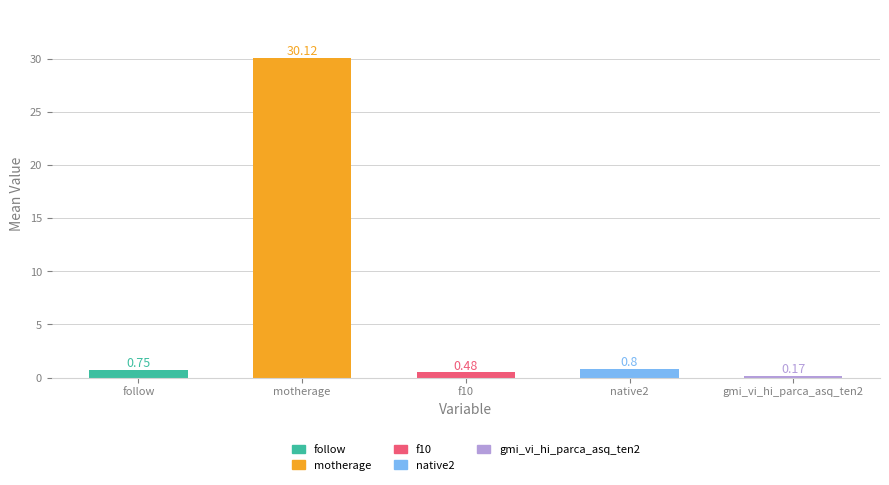

What is the change in value from f10 to gmi_vi_hi_parca_asq_ten2?

-0.3